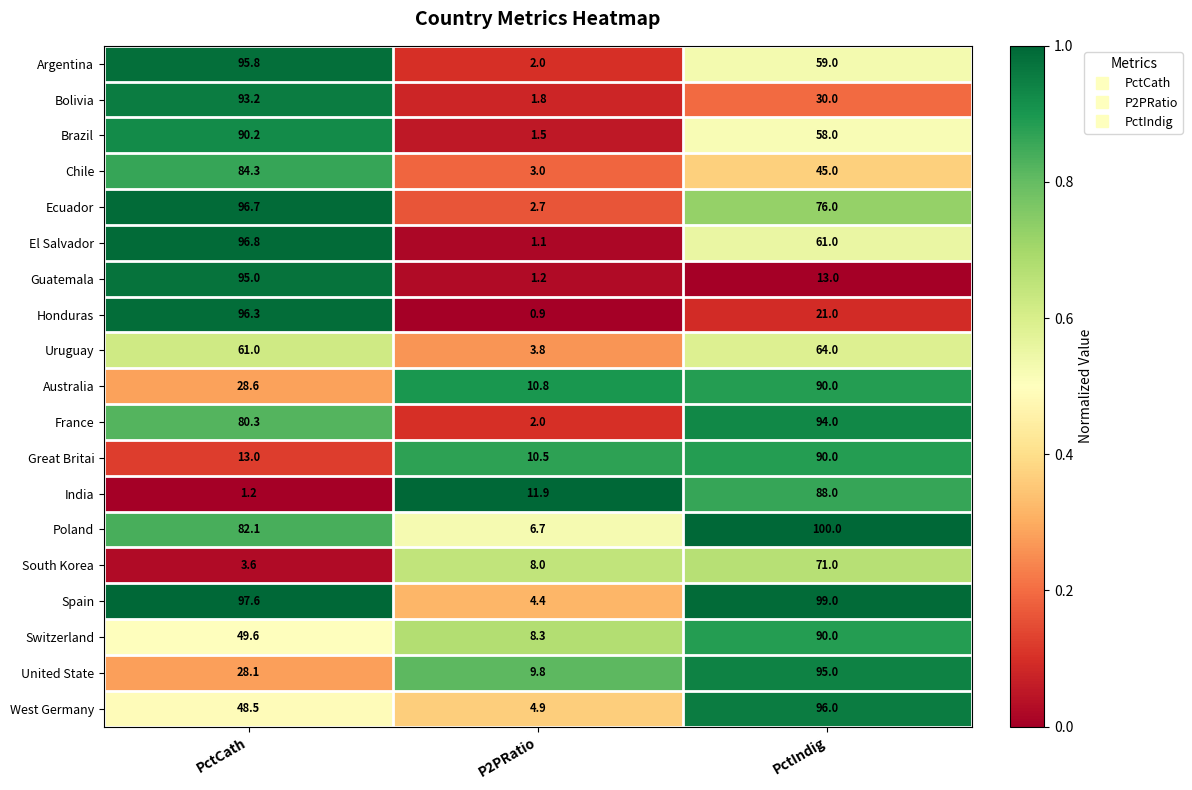

Is it true that Australia equals 10.8 at P2PRatio?

True